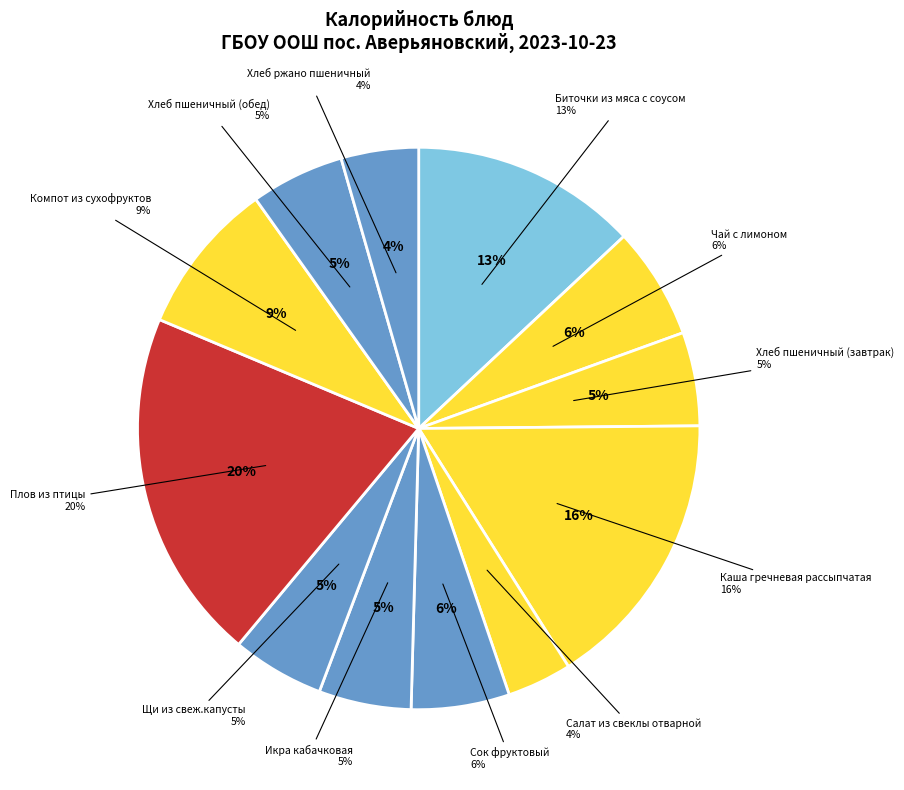

To the nearest percent, what is the difference between the largest and smallest slice percentages?

17%